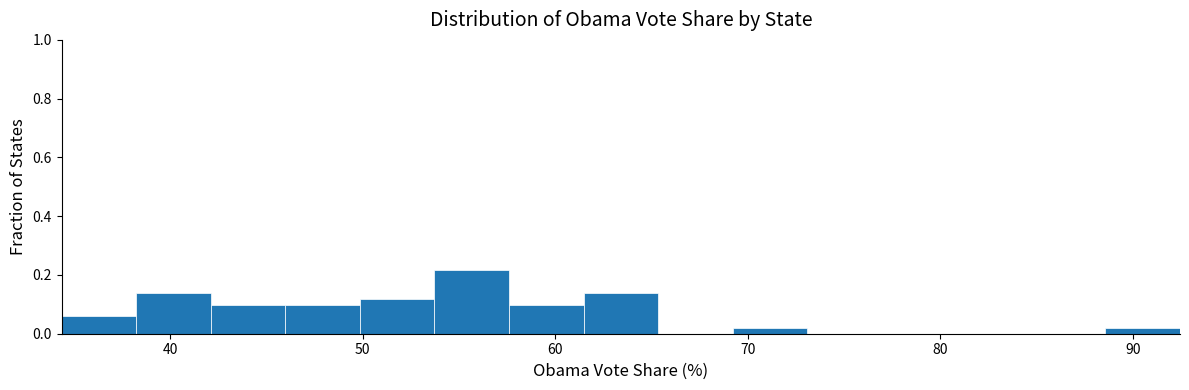

Around what value on the x-axis is the tallest bar? Give the approximate position of its centre, as read against the axis.

56